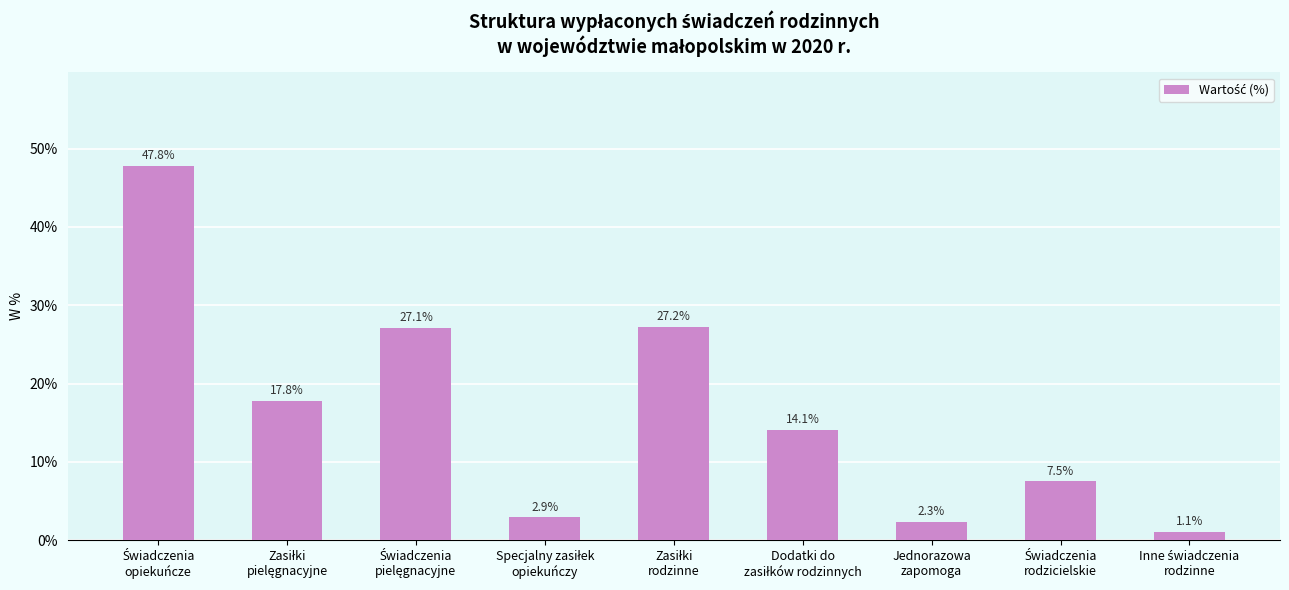

How many categories are shown in the chart?

9